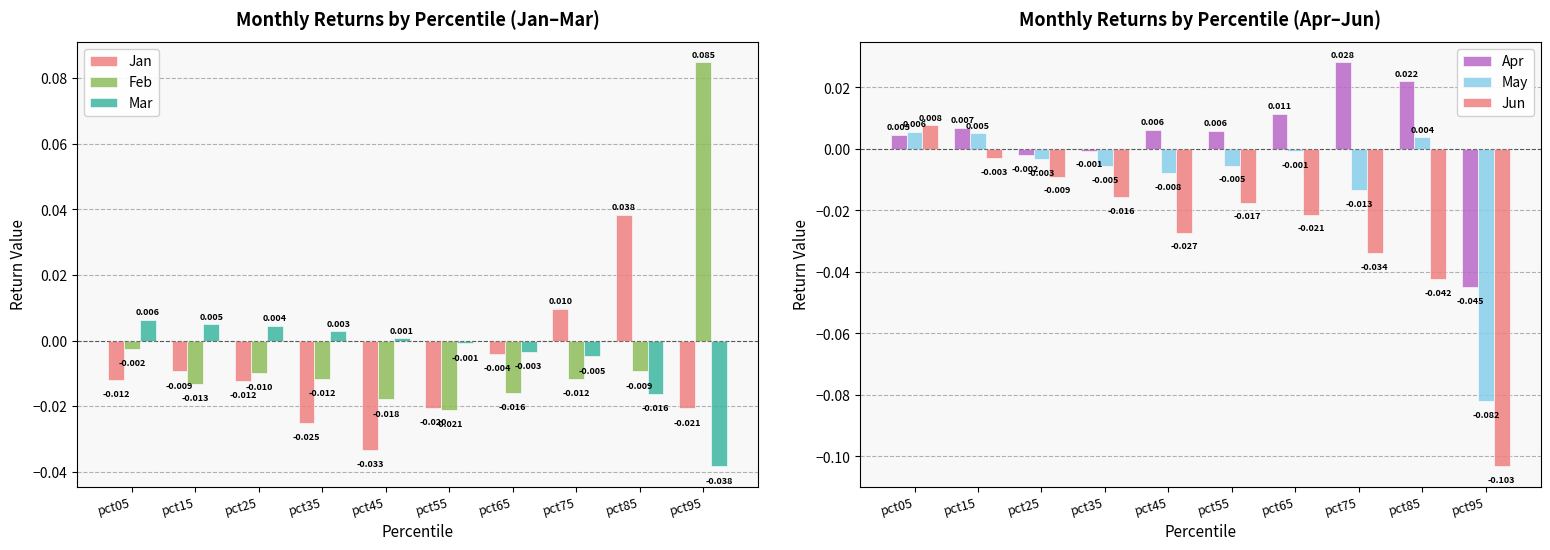

How many values in Mar are below zero?

5